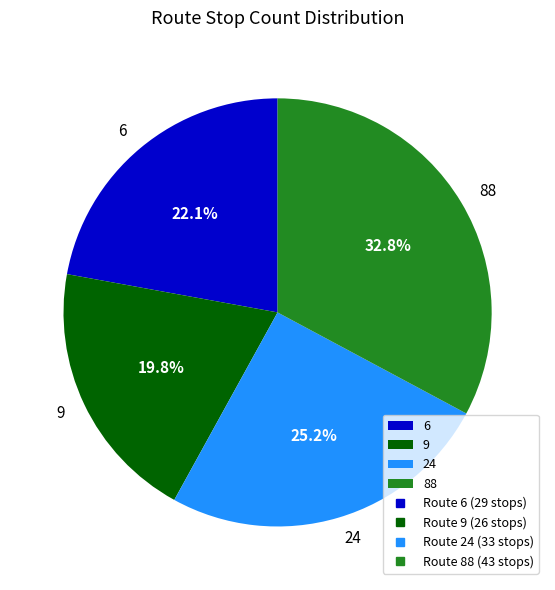

Which category has the biggest portion of the pie?

88